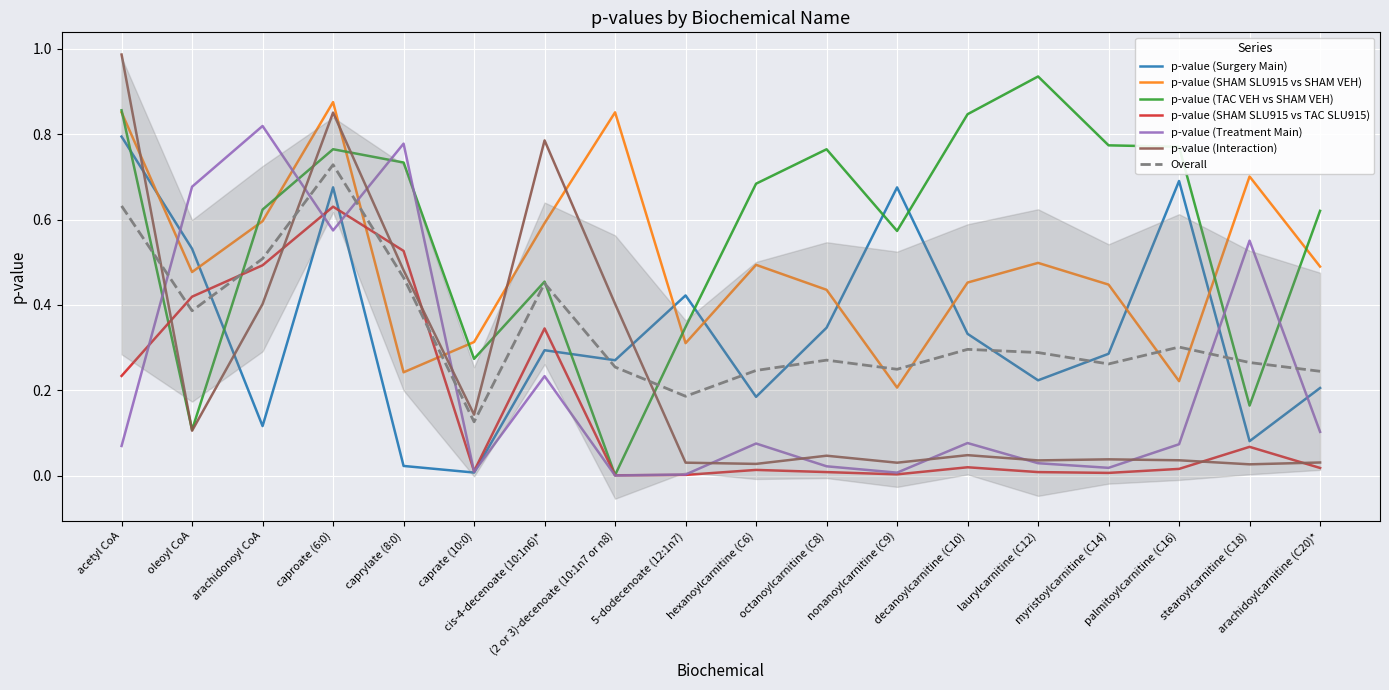

What are all the series names shown in the legend?

p-value (Surgery Main), p-value (SHAM SLU915 vs SHAM VEH), p-value (TAC VEH vs SHAM VEH), p-value (SHAM SLU915 vs TAC SLU915), p-value (Treatment Main), p-value (Interaction)